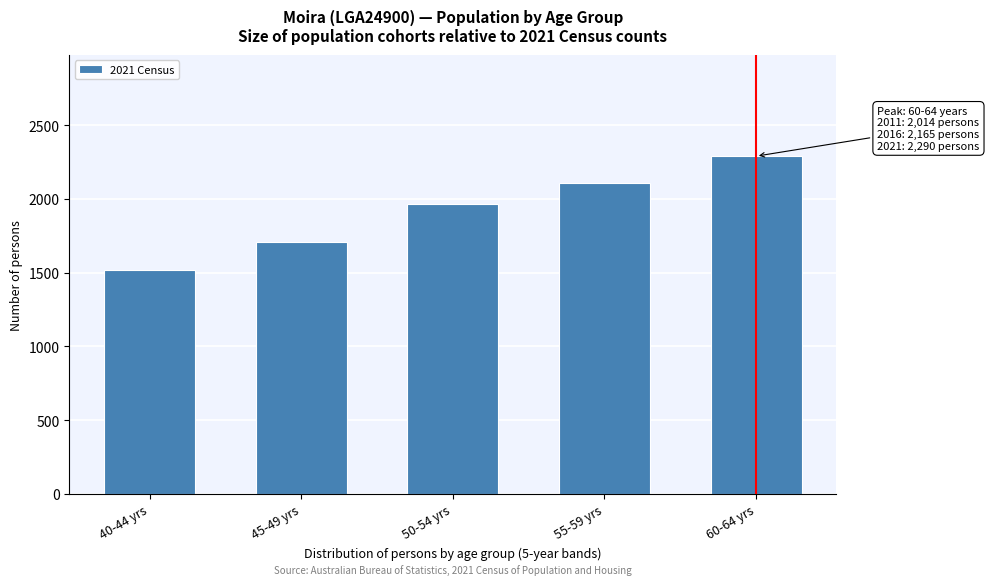

Reading left to right, transcribe all the data shown in this chart.

1519	1705	1963	2110	2290